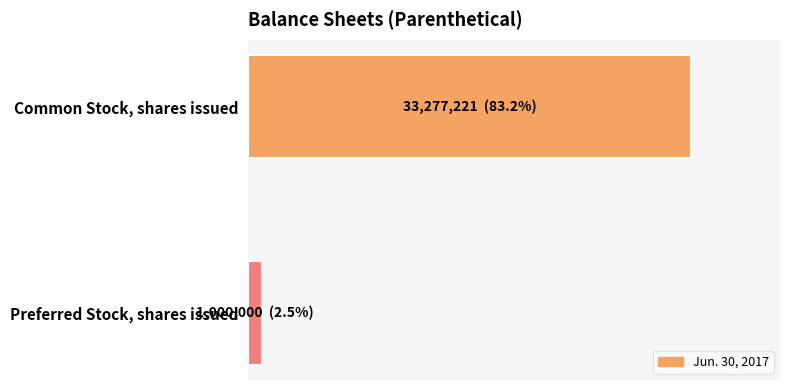

What is the minimum value shown in the chart?

1000000